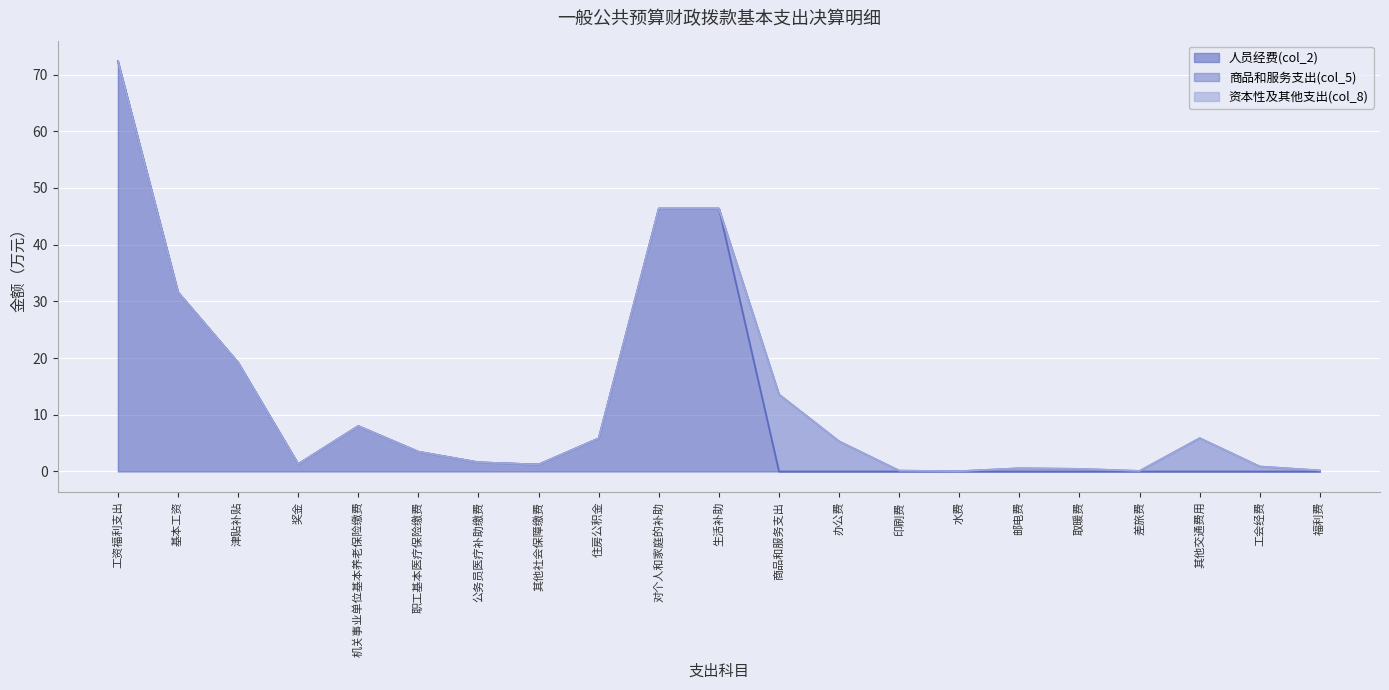

What is the label of the 2nd point from the right?

工会经费